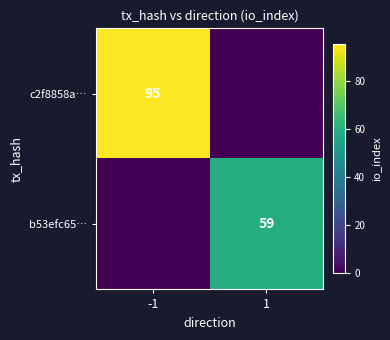

Is it true that c2f8858a… equals 95 at -1?

True